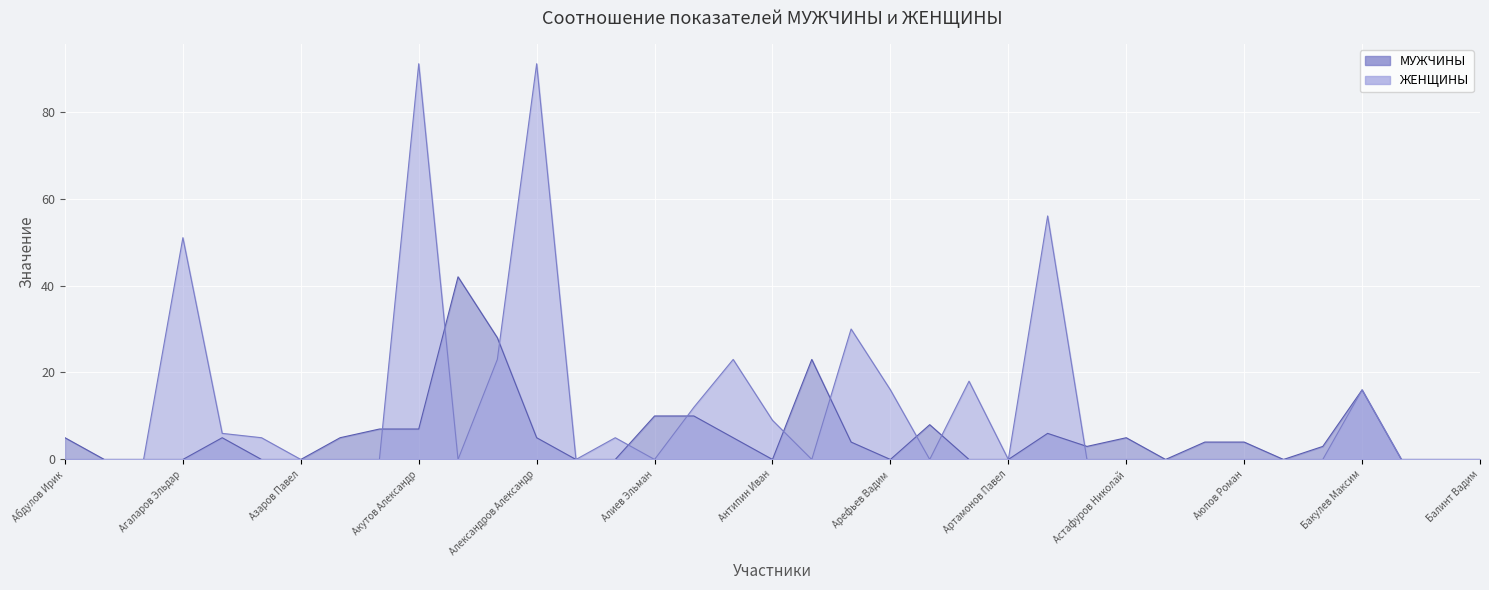

What are all the series names shown in the legend?

ЖЕНЩИНЫ, МУЖЧИНЫ